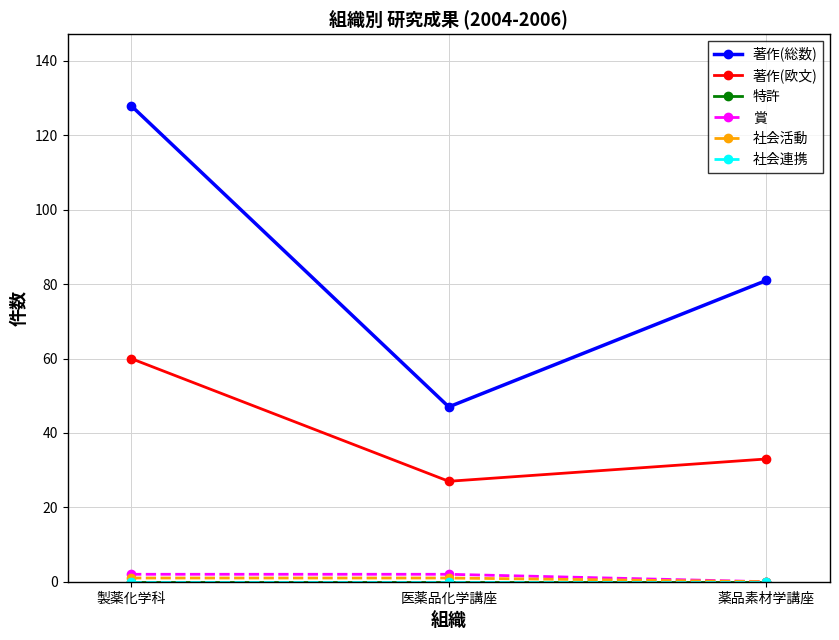

At how many categories does at least one series exceed 47?

2